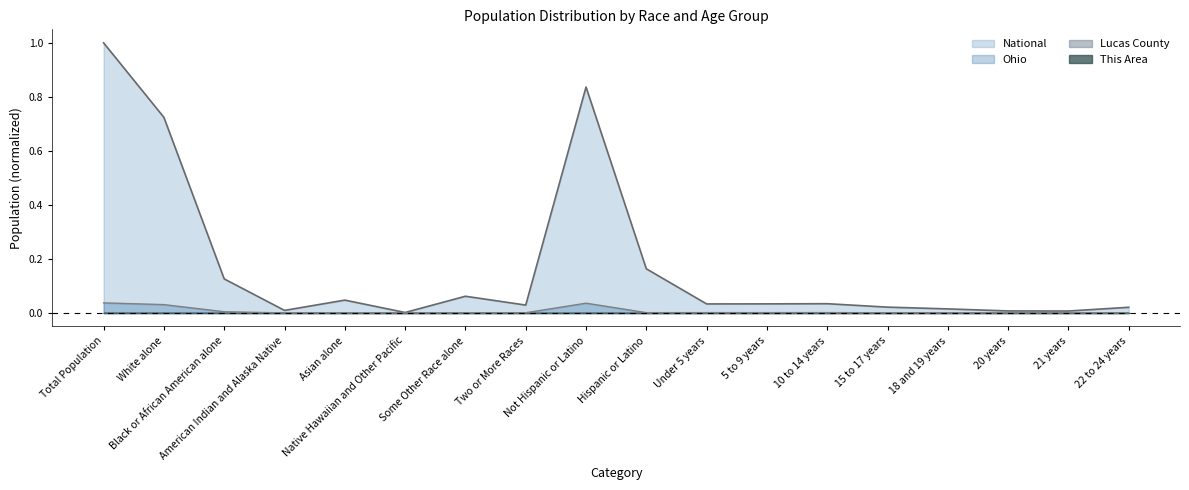

How many lines are shown in the chart?

4